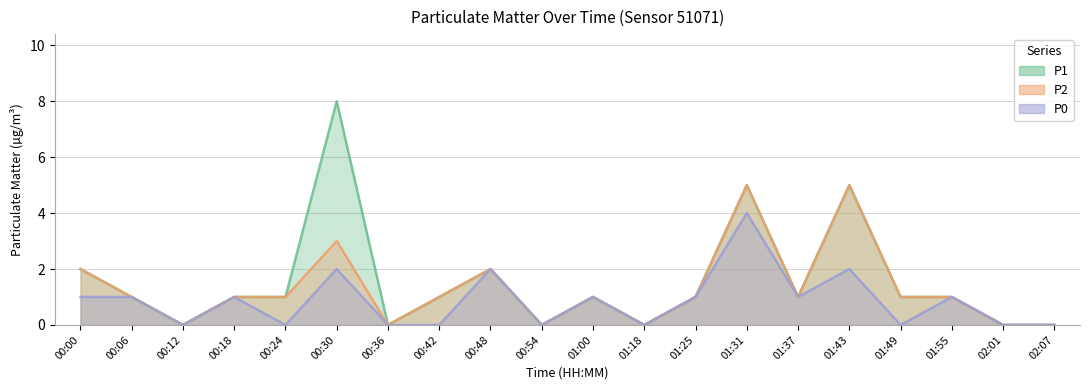

At which category is the sum across all series the highest?

01:31